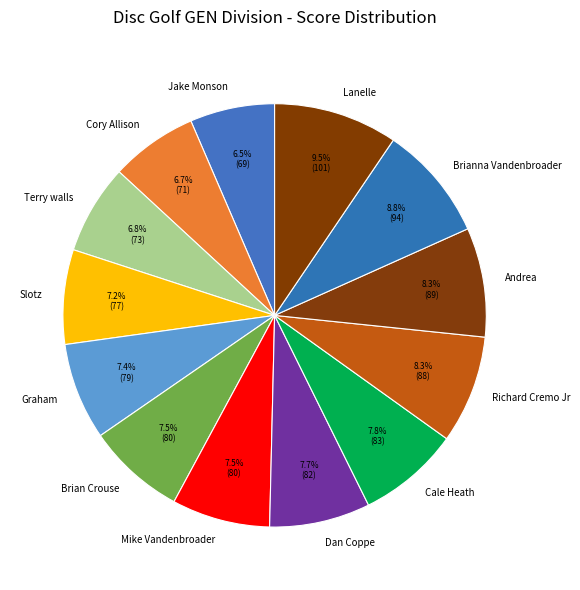

What is the total percentage of Brian Crouse and Dan Coppe?

15.2%